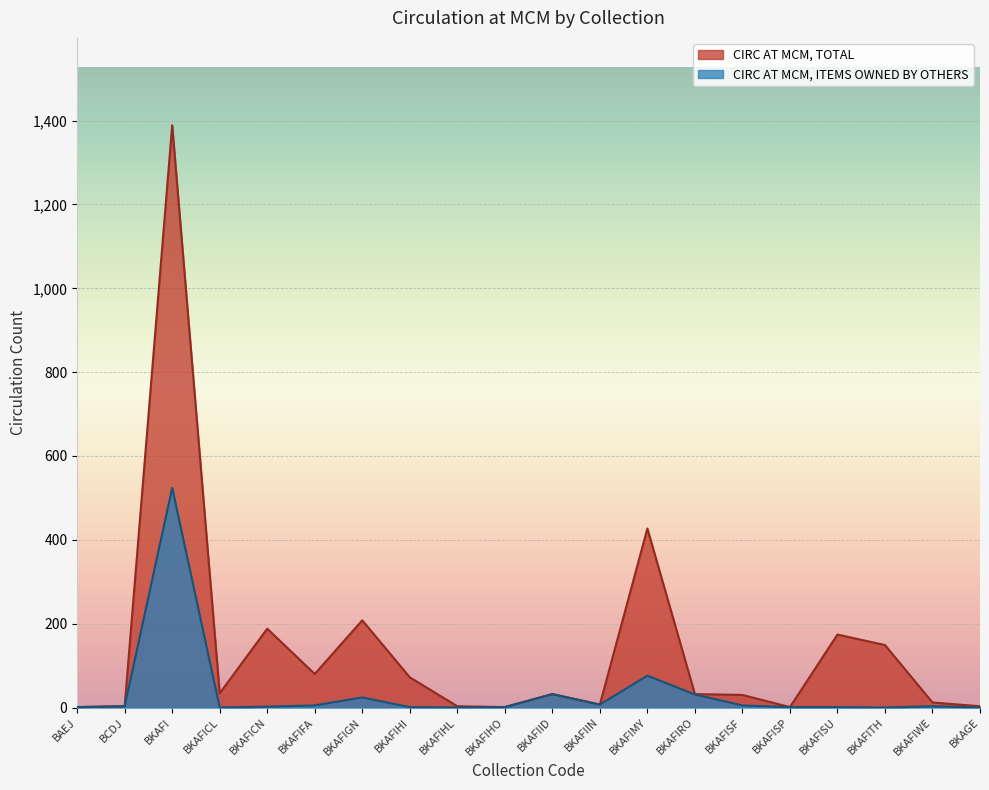

What is the label of the 18th point from the left?

BKAFITH